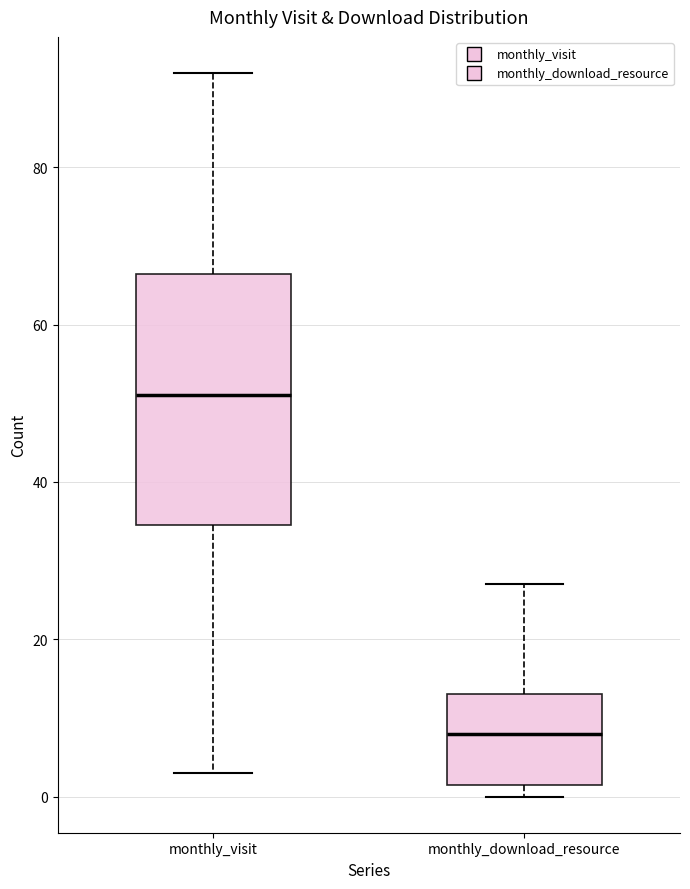

Reading left to right, read every box against the y-axis: the position of its median line, the range the box covers, and the ends of its whiskers. The values are not printed on the chart, so give them approximately, as read against the axis.

monthly_visit: median 52, box 34 to 66, whiskers 4 to 92
monthly_download_resource: median 8, box 2 to 14, whiskers 0 to 28